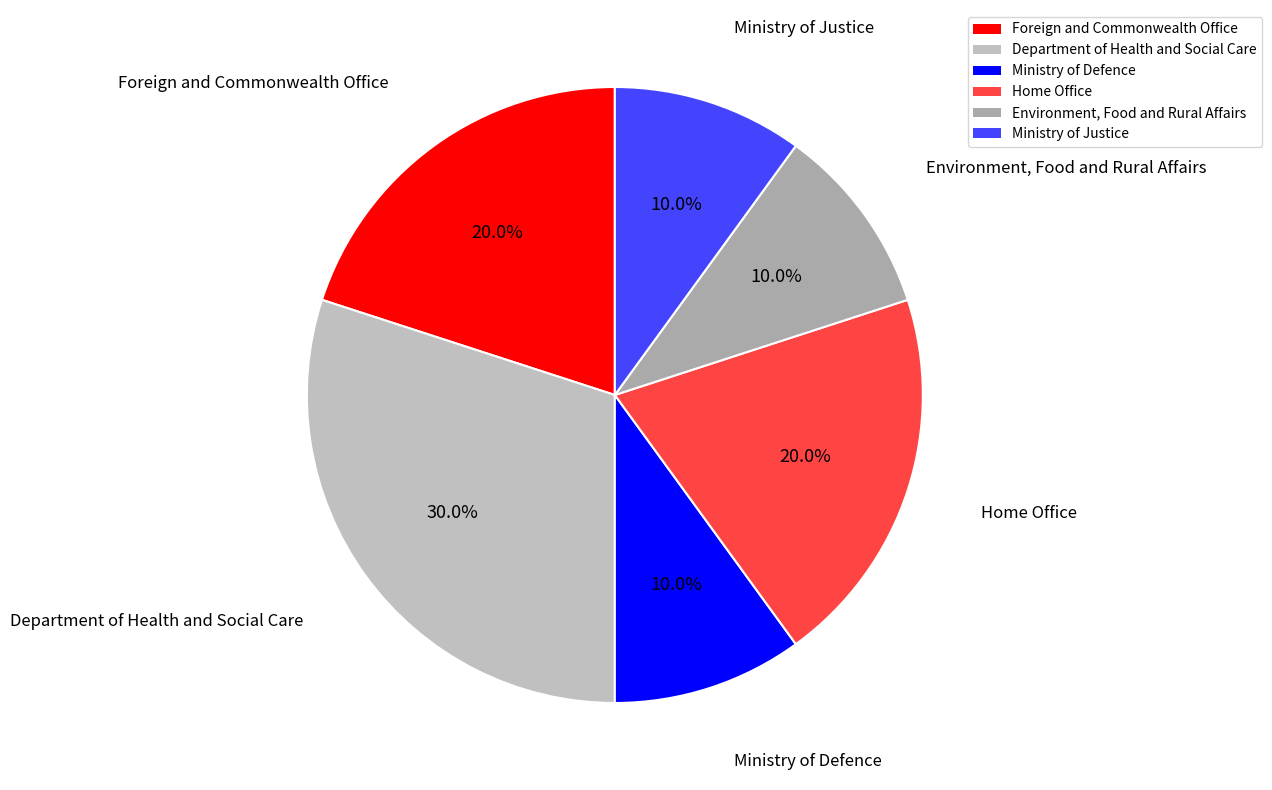

Is the sum of Ministry of Justice and Foreign and Commonwealth Office greater than half?

No